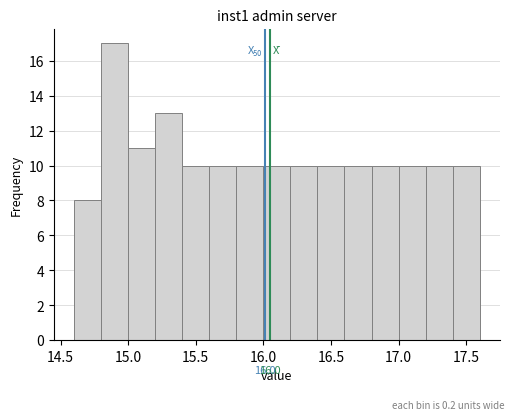

Which range on the x-axis has the tallest bar?

14.8 to 15.0